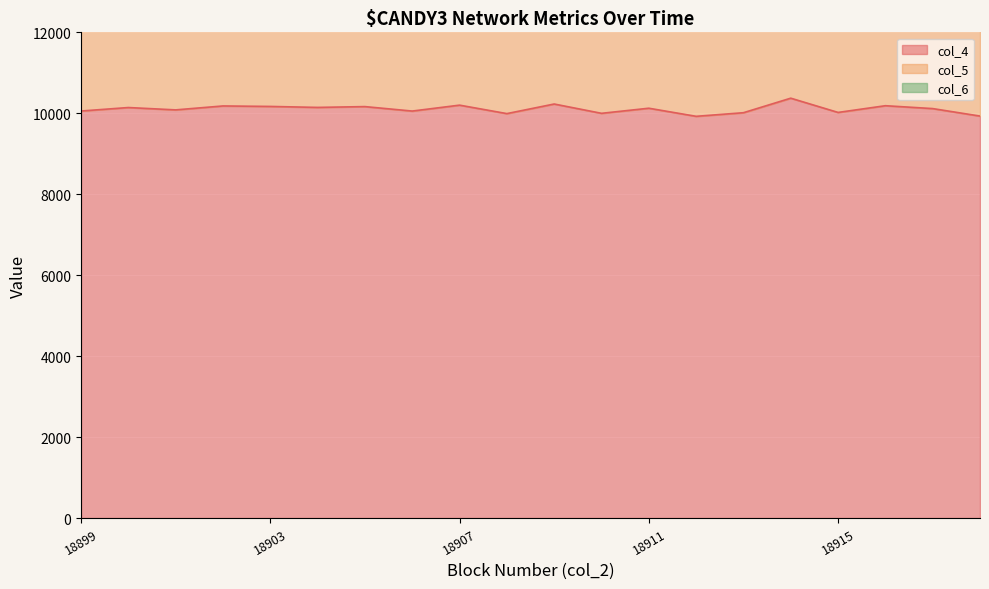

At which category is the sum across all series the highest?

18903